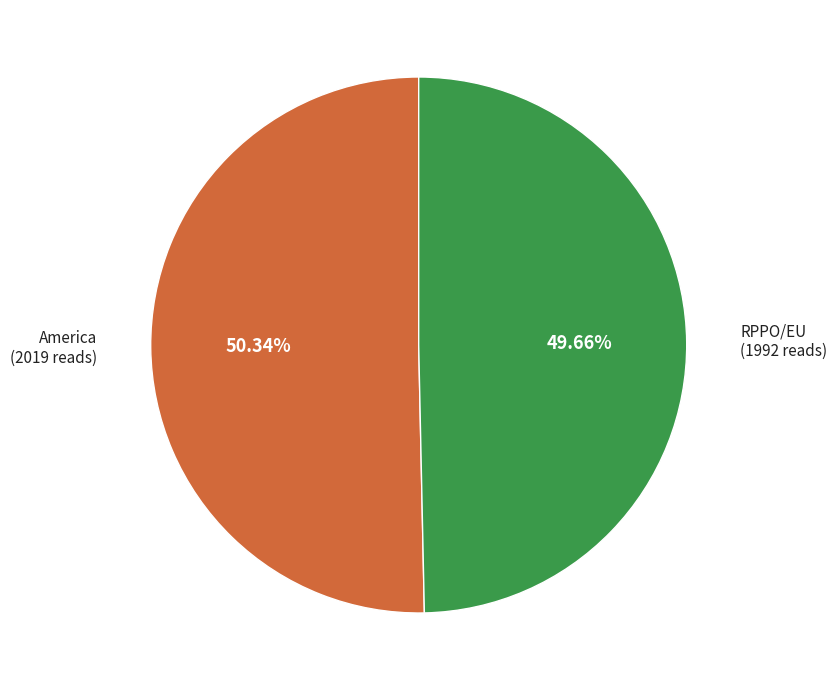

Is RPPO/EU the majority of the pie?

No